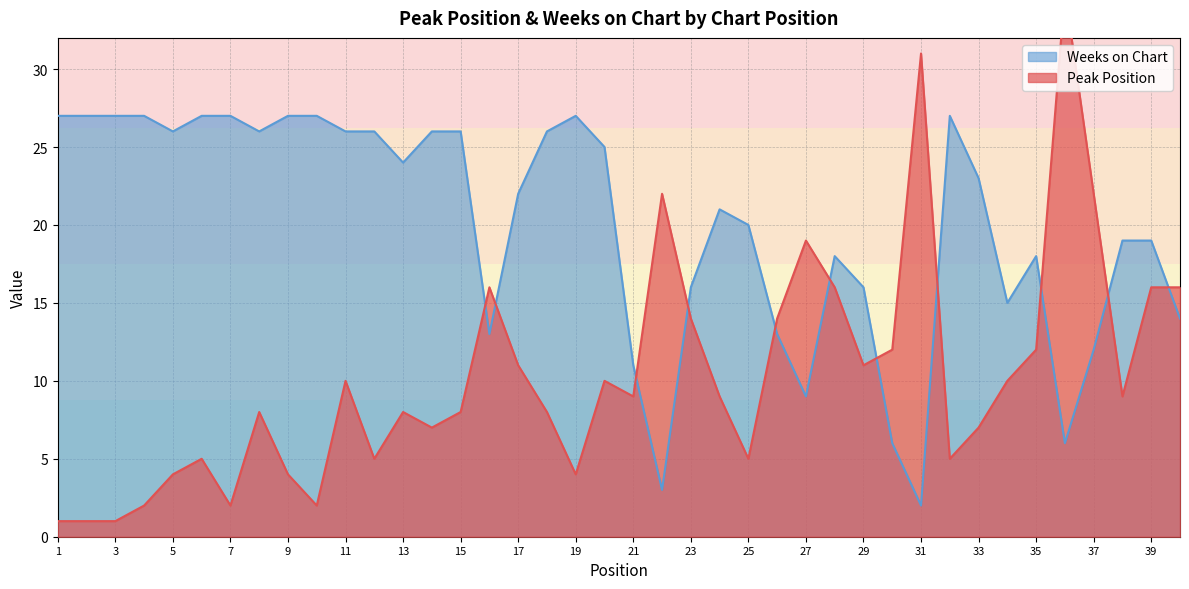

Where do Peak Position and Weeks on Chart first cross each other?

15 and 16